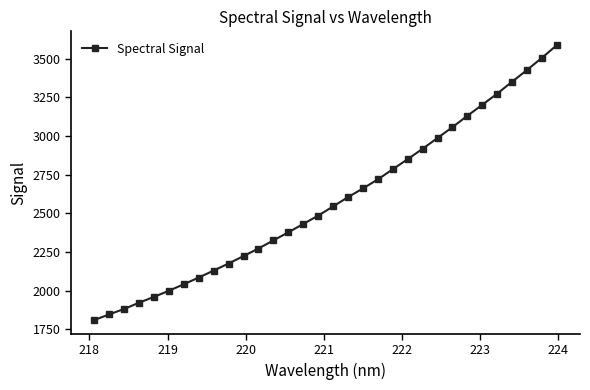

What is the difference between the maximum and minimum values?

1778.4